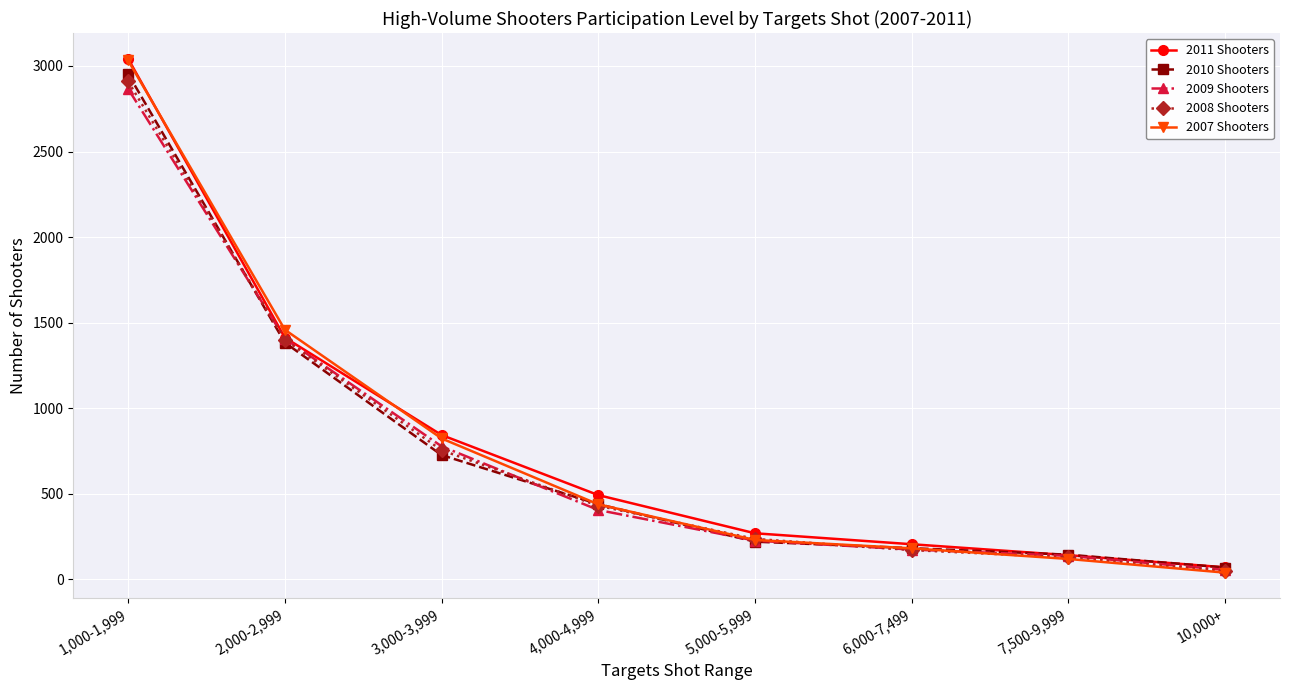

At how many categories does at least one series exceed 1068?

2